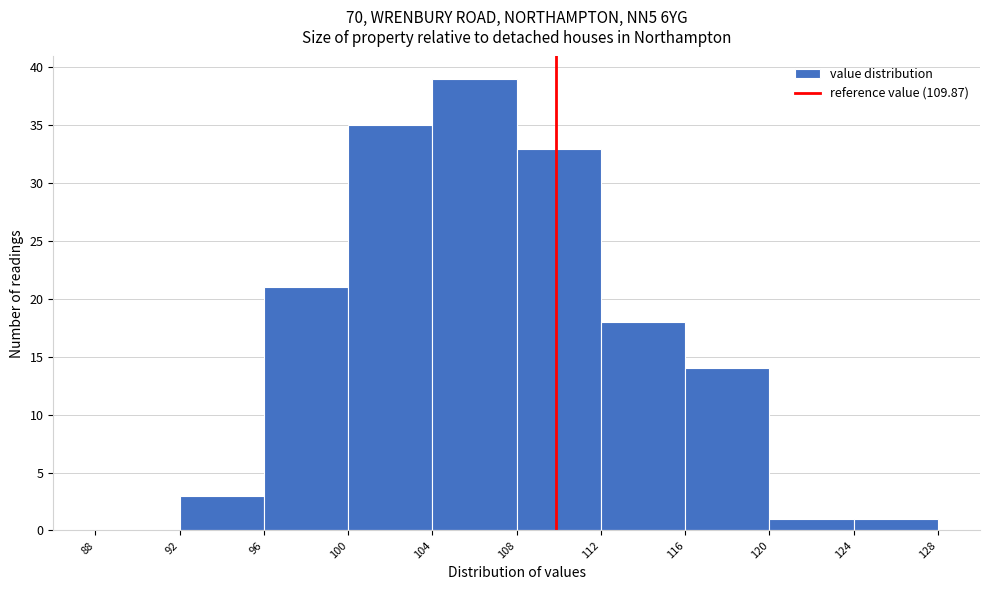

Over which range of the x-axis is the bar tallest?

104 to 108